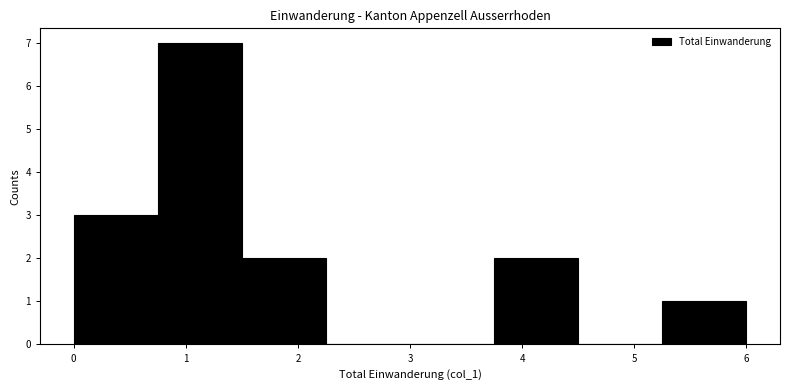

What is the height of the bar covering 1.50 to 2.25 on the x-axis? Neither the bar edges nor the heights are printed on the chart, so give them approximately, as read against the axes.

2